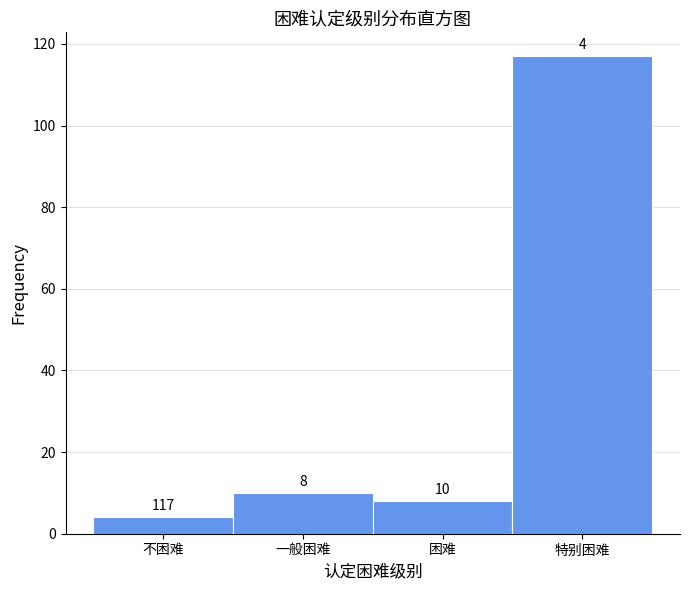

Reading left to right, what are all the values shown in this chart?

不困难=4	一般困难=10	困难=8	特别困难=117